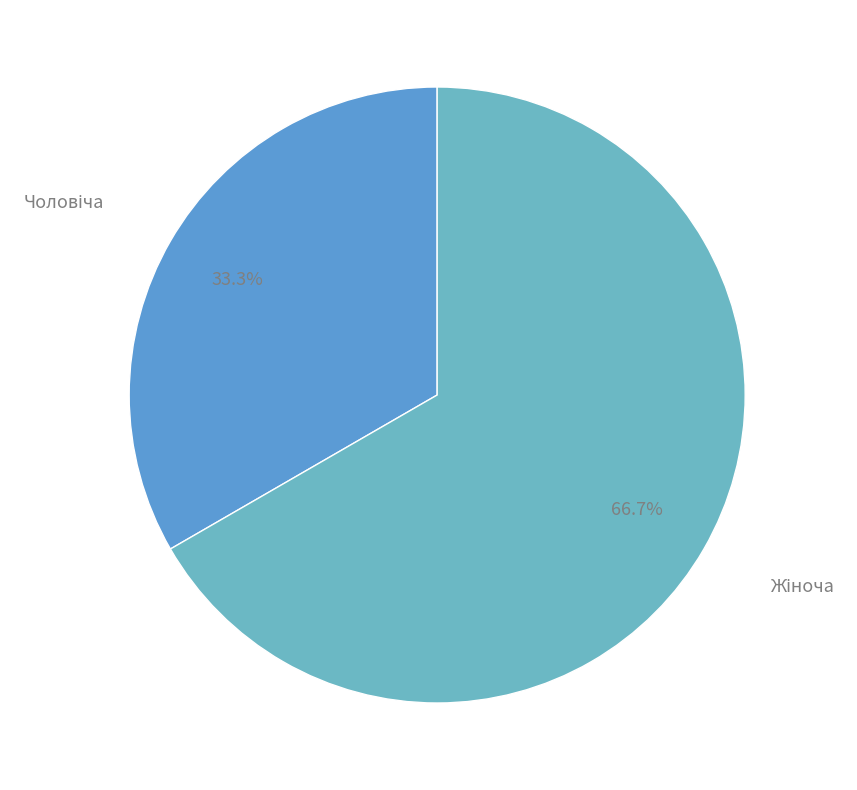

Is there any slice that represents more than half of the pie?

Yes